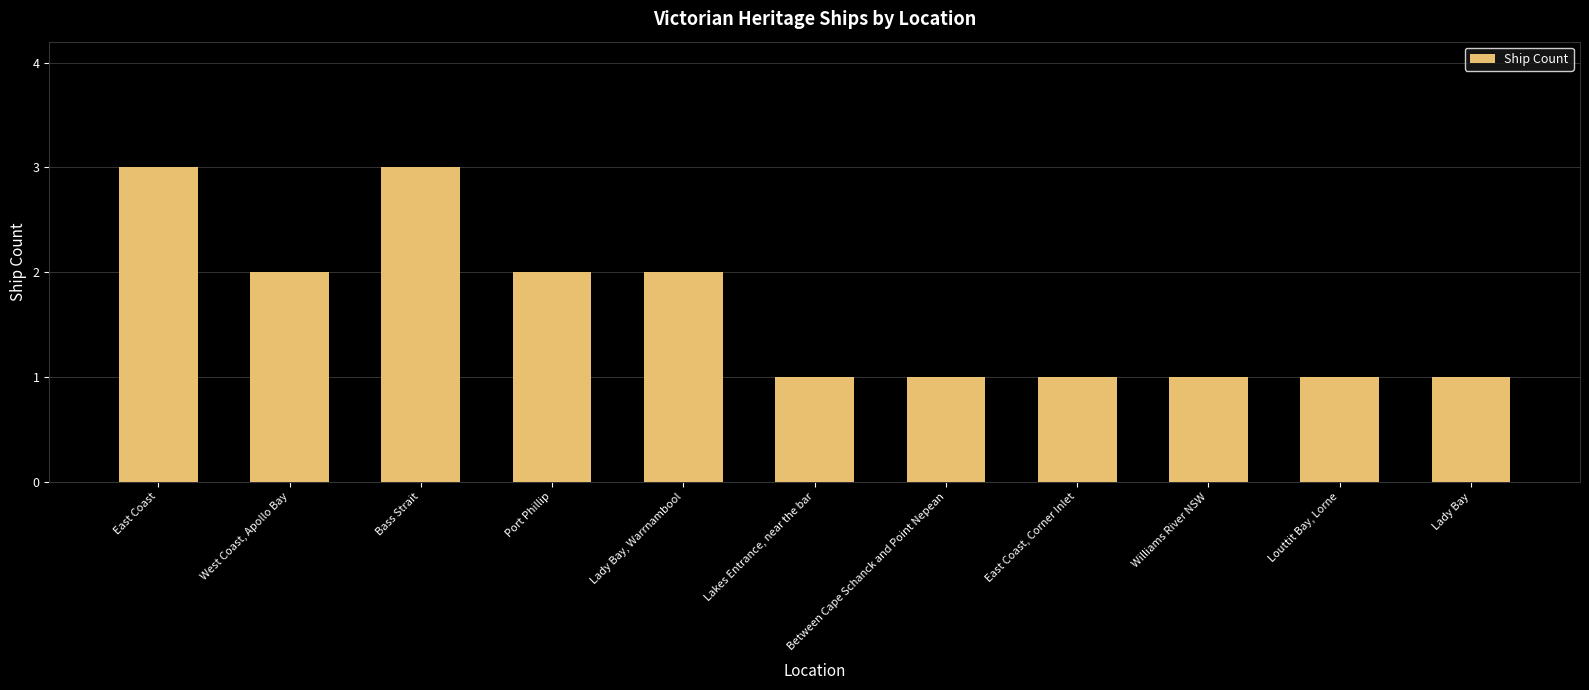

Does the chart contain any negative values?

No